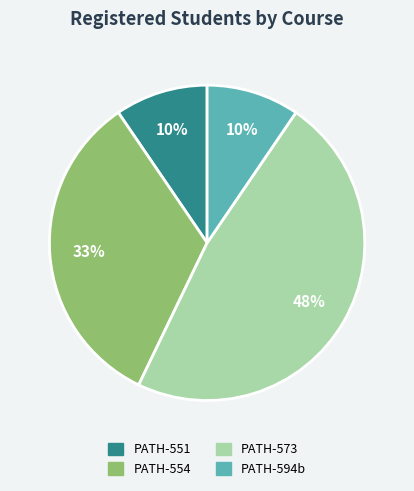

How many slices are in this pie chart?

4